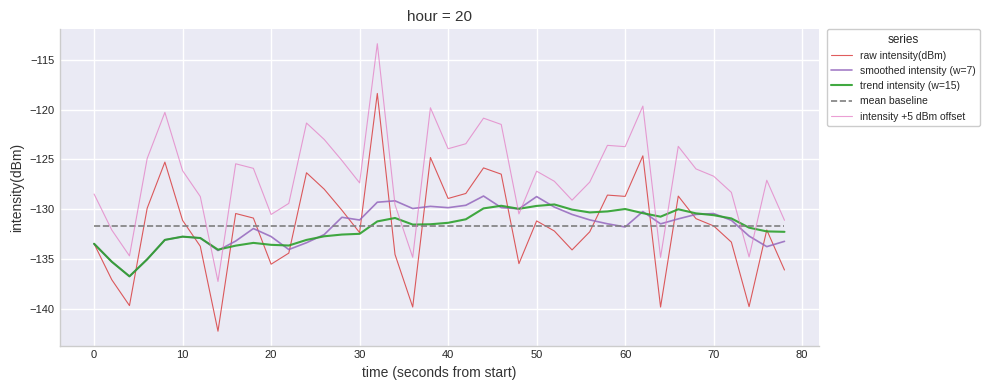

What is the maximum value for mean baseline?

-131.7